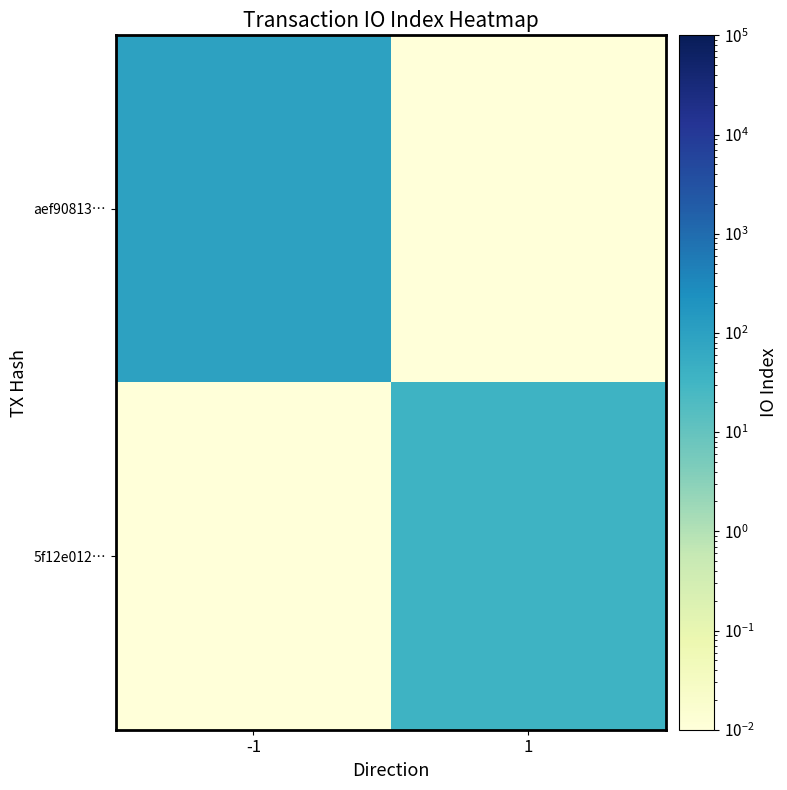

At which category is the sum across all series the highest?

-1